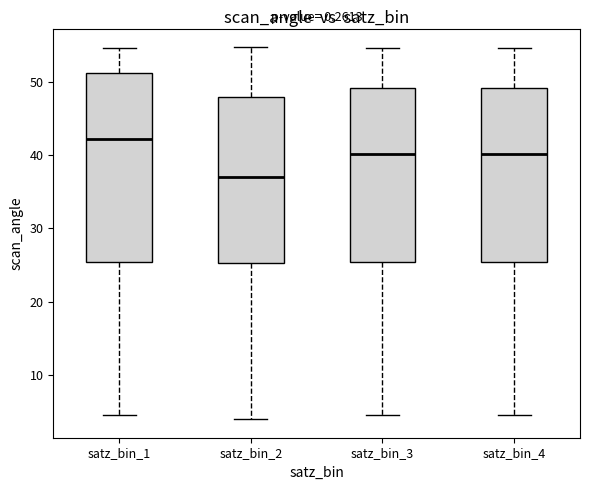

Where does the median line of the box for satz_bin_2 sit on the y-axis? The values are not printed on the chart, so give them approximately, as read against the axis.

37